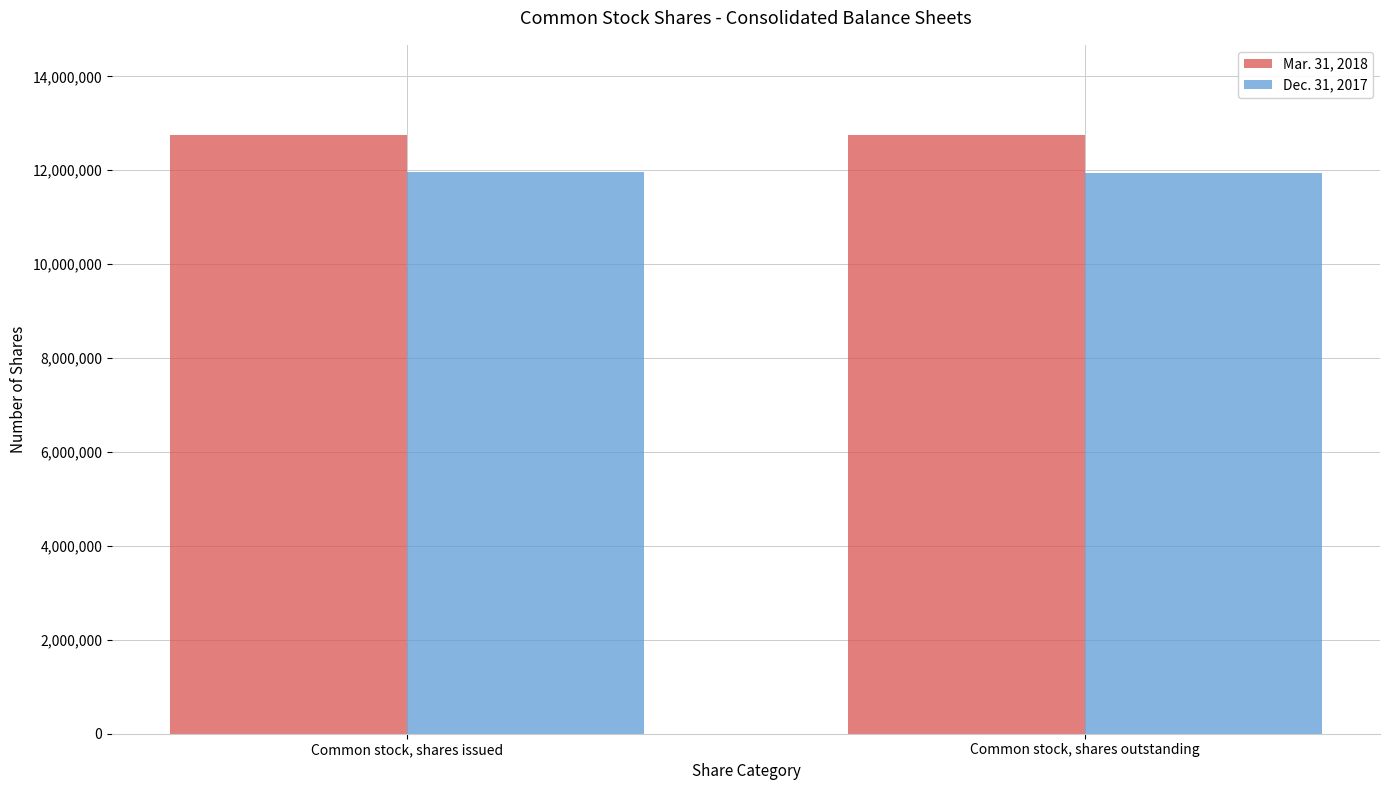

What is the minimum value shown in the chart?

11947932